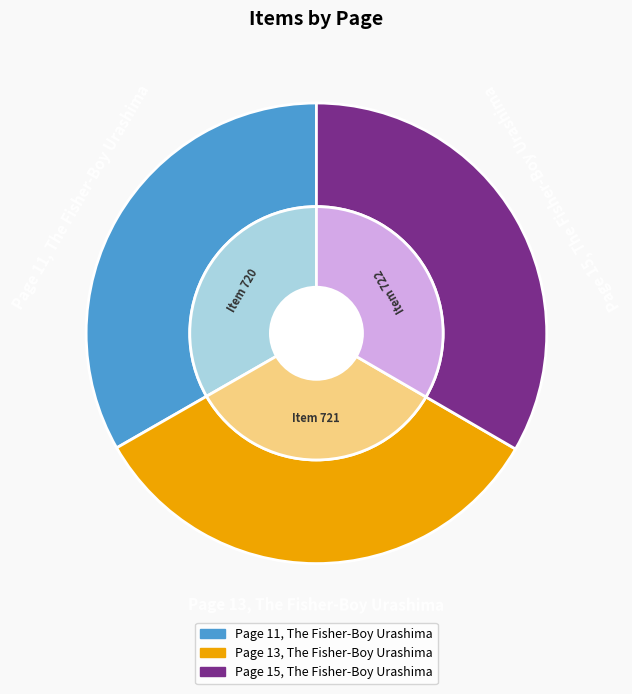

What is the largest slice in the pie chart?

Page 15, The Fisher-Boy Urashima